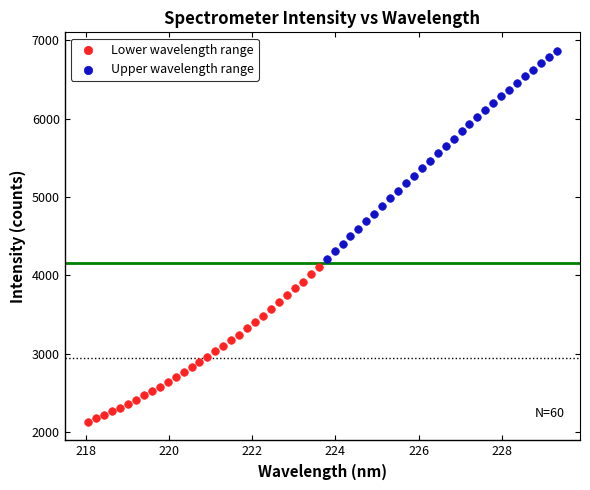

Which series has the widest spread of Y values?

Upper wavelength range